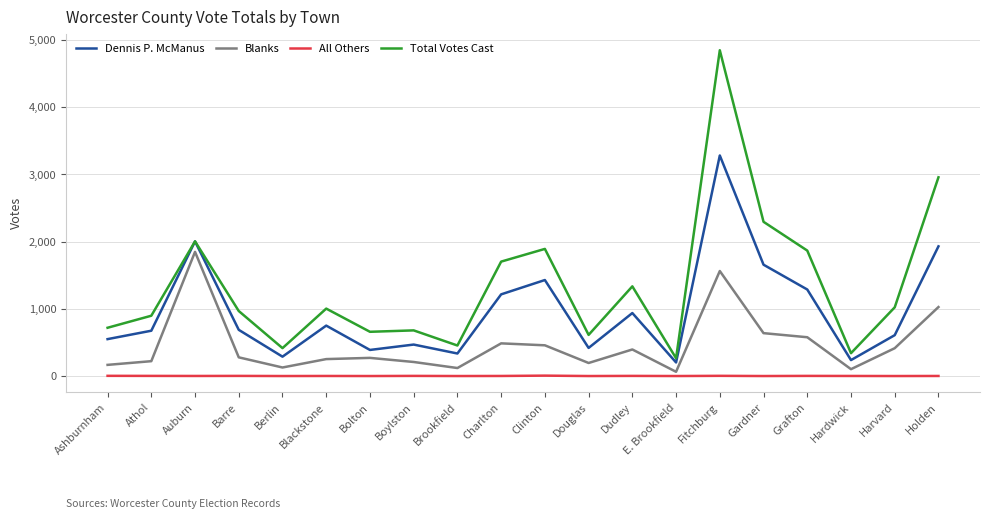

True or false: Total Votes Cast has a value of 504 at Athol.

False